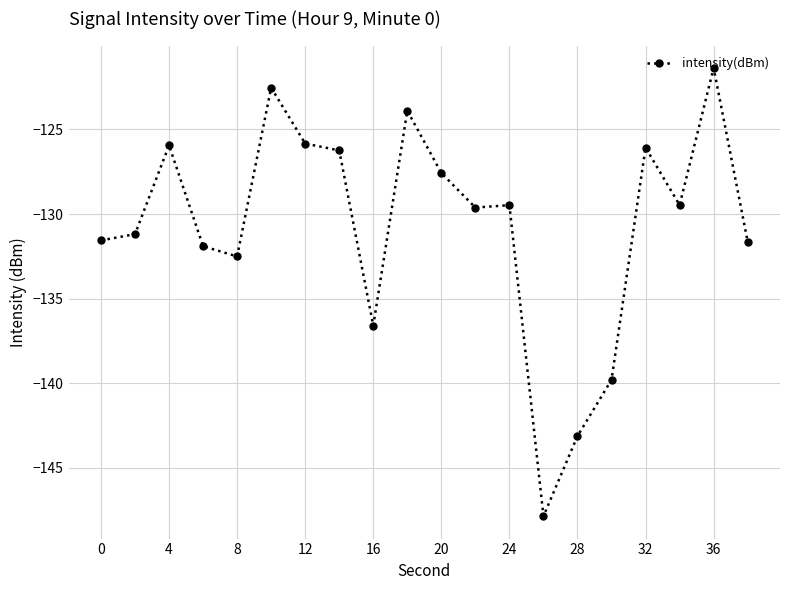

What is the minimum value shown in the chart?

-147.9